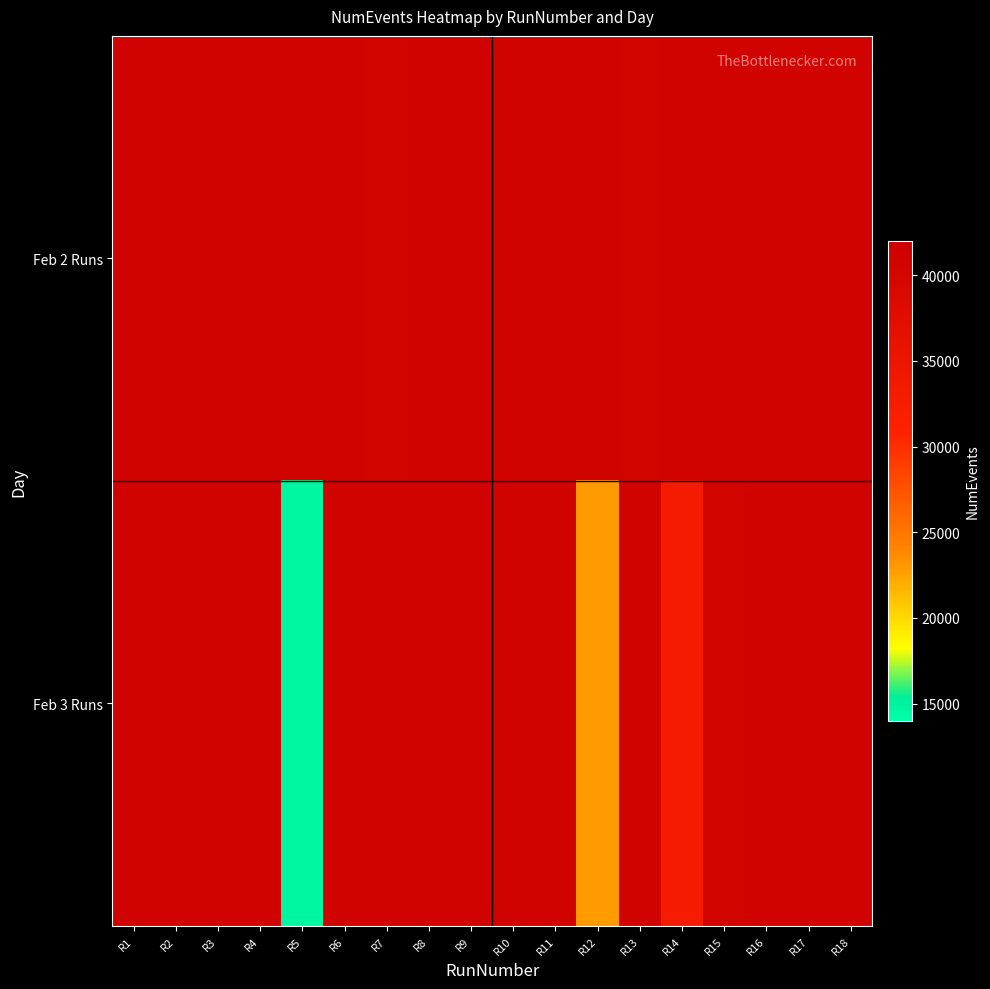

Which series has the widest spread of values?

Feb 3 Runs